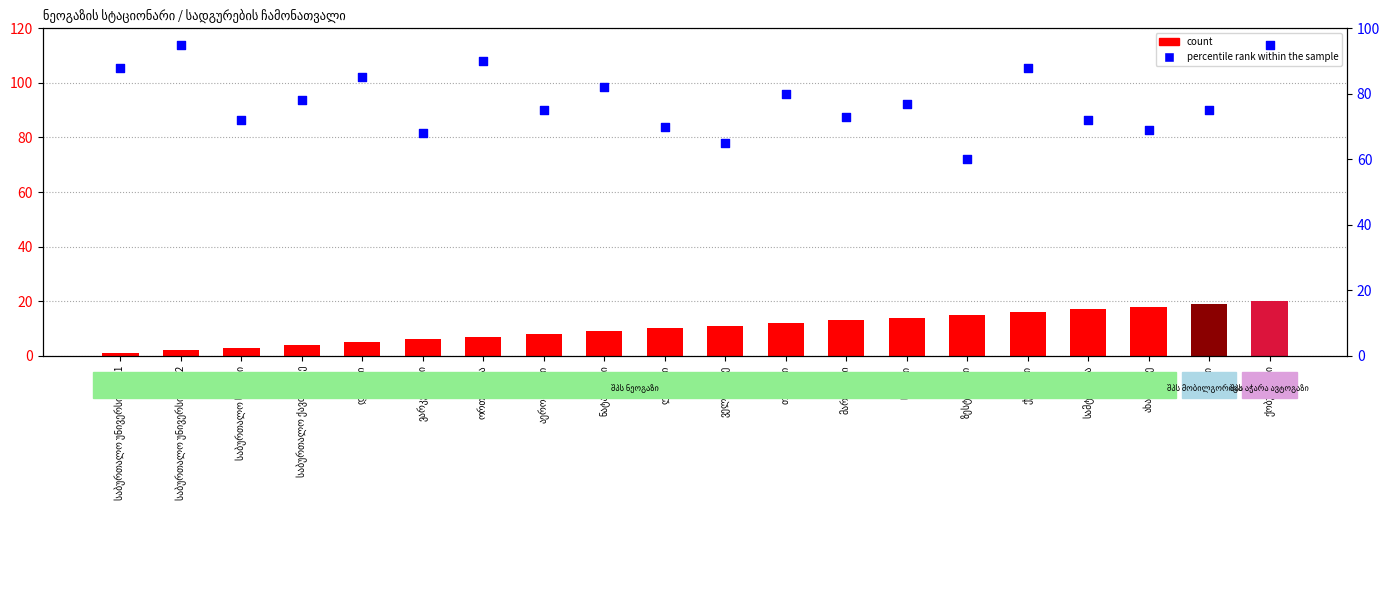

Approximately how many times larger is the value at საბურთალო ხიდები compared to ზესტაფონი?

1.2